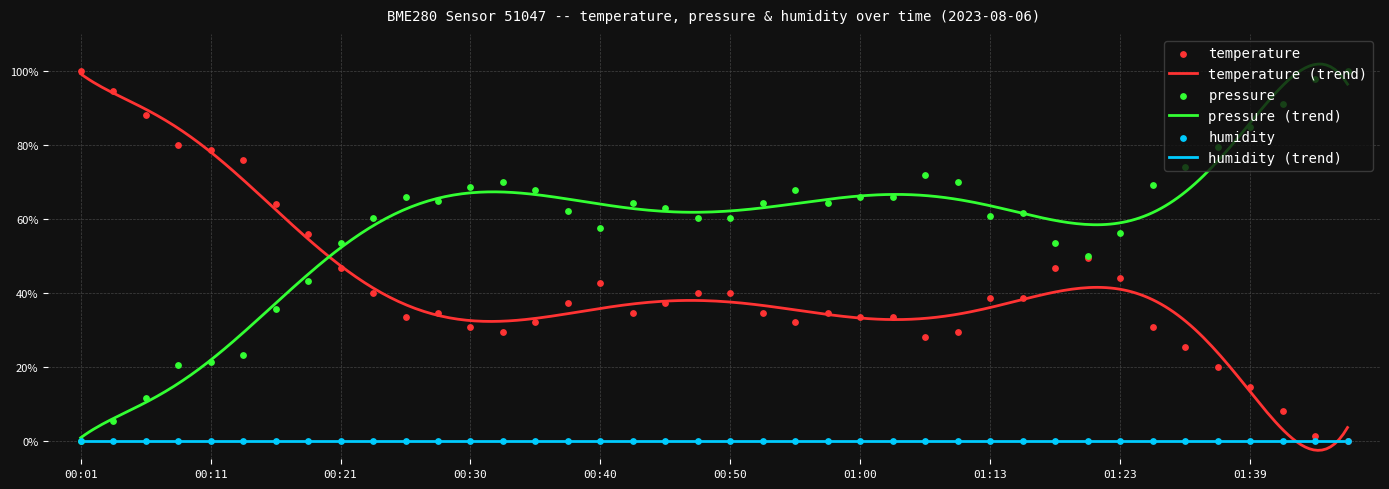

At which category is the sum across all series the highest?

00:09